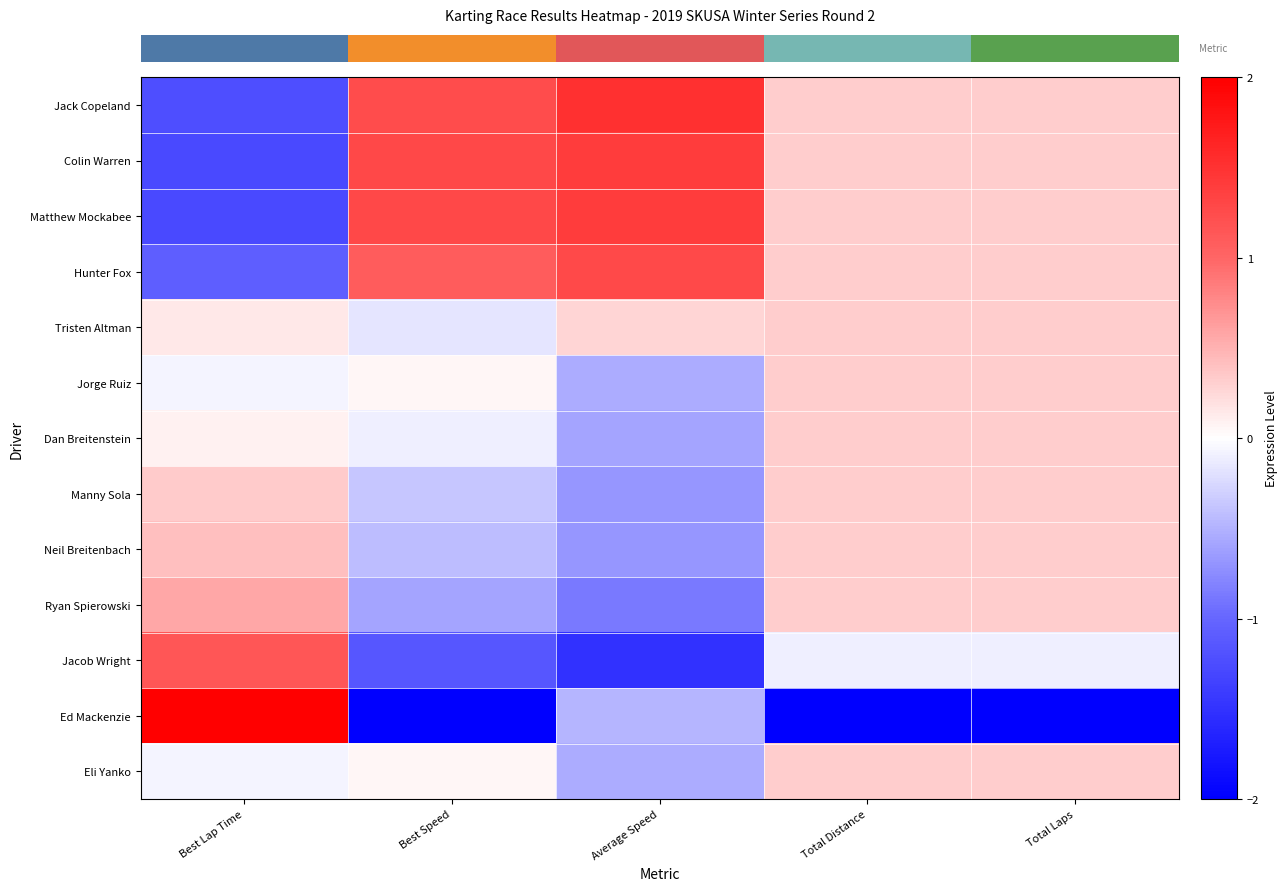

What is the difference between the highest and lowest values at Best Lap Time?

3.3